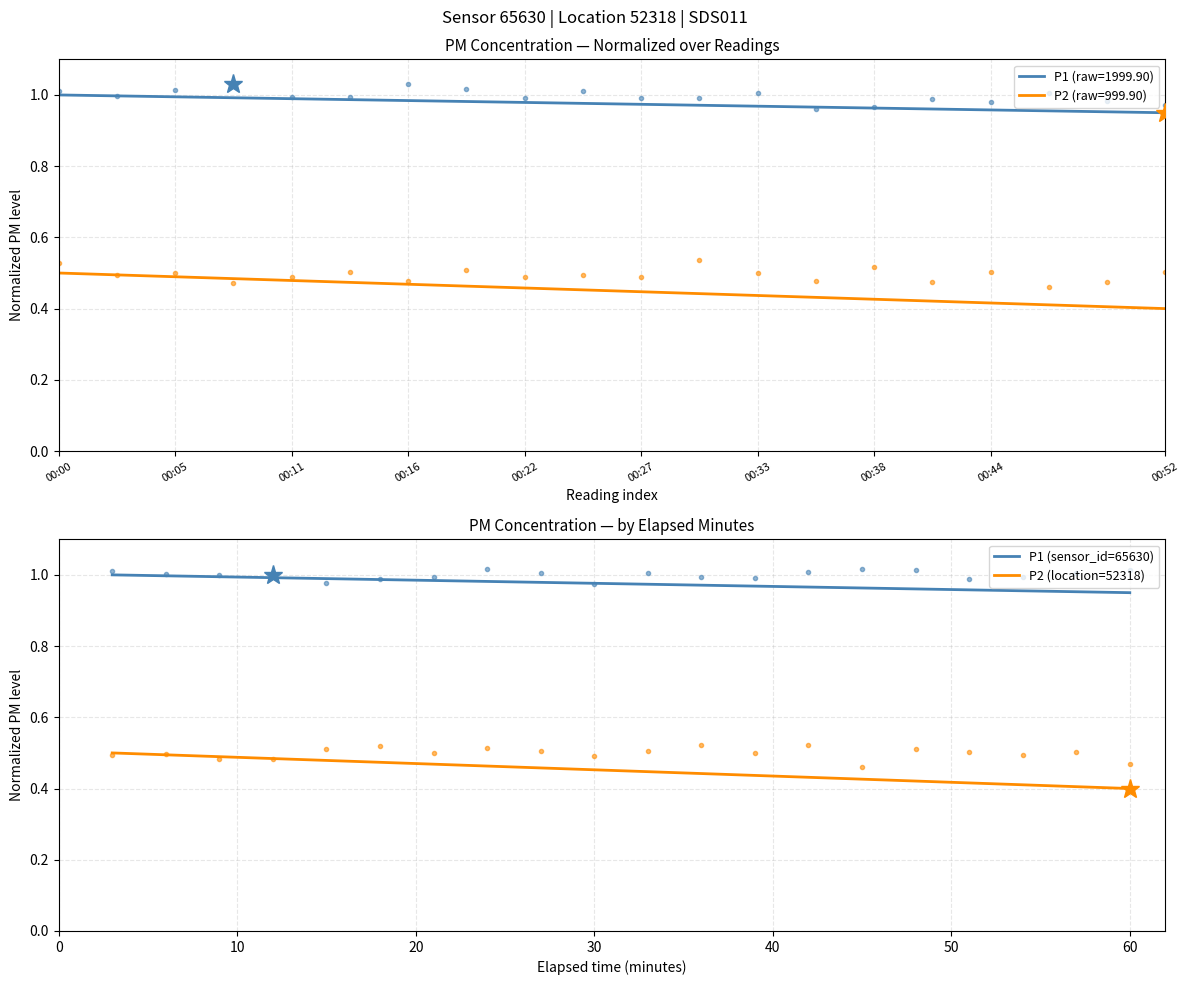

Does the chart have visible grid lines?

Yes